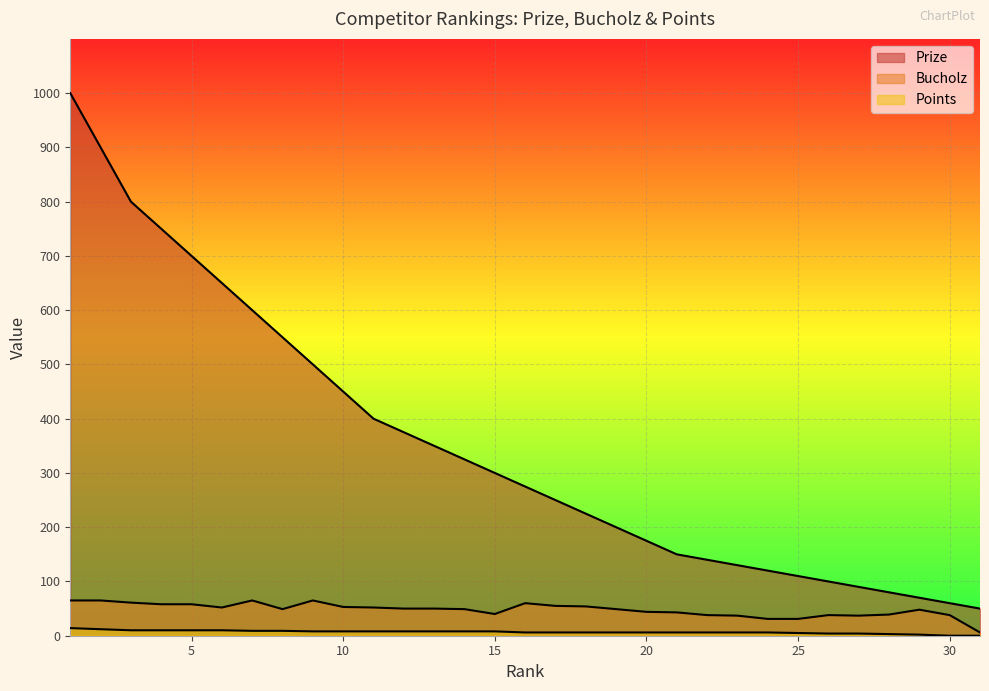

True or false: Bucholz has more than 0 points higher than both neighbors.

True